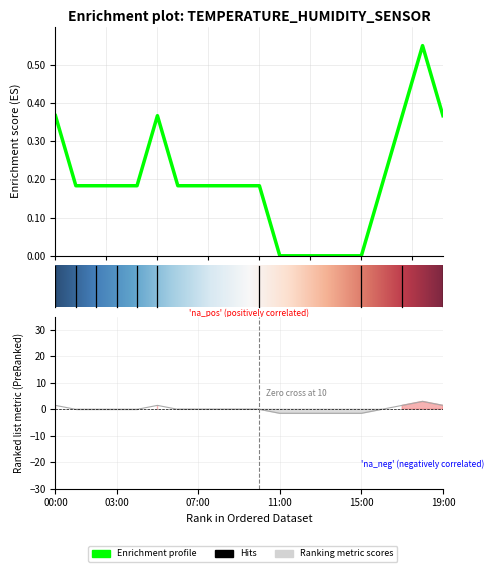

Which category has the highest value across all series?

18:00